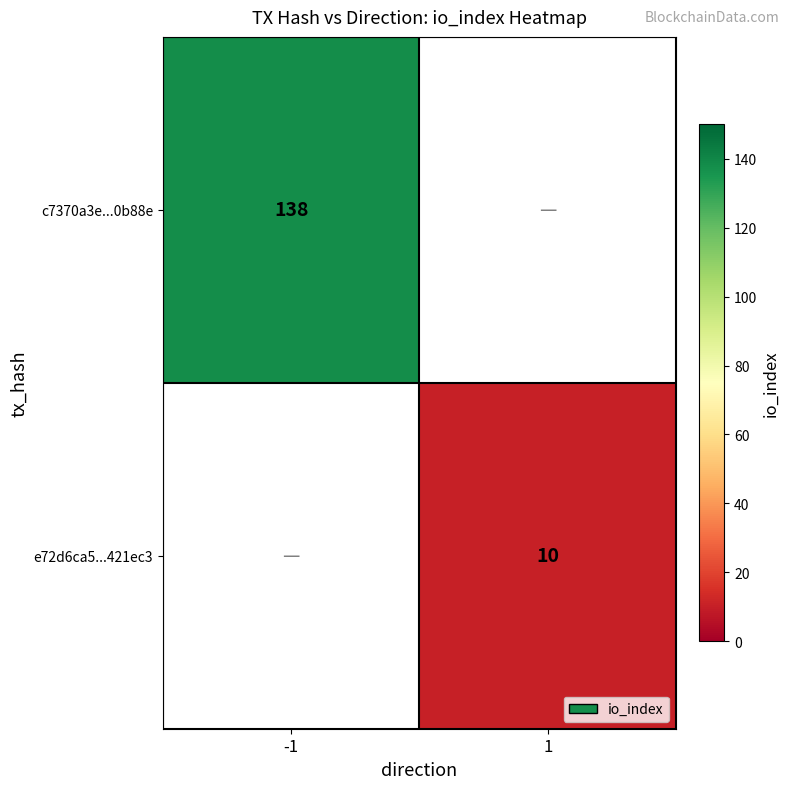

The e72d6ca5...421ec3 series shows 6 at 1. True or false?

False